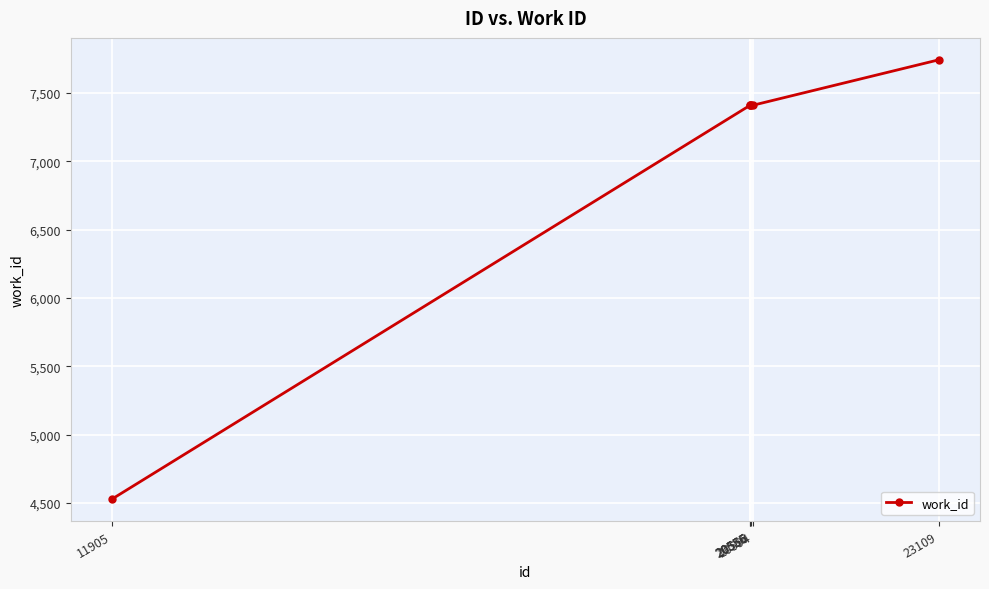

Reading left to right, transcribe all the data shown in this chart.

4528	7411	7411	7411	7411	7743